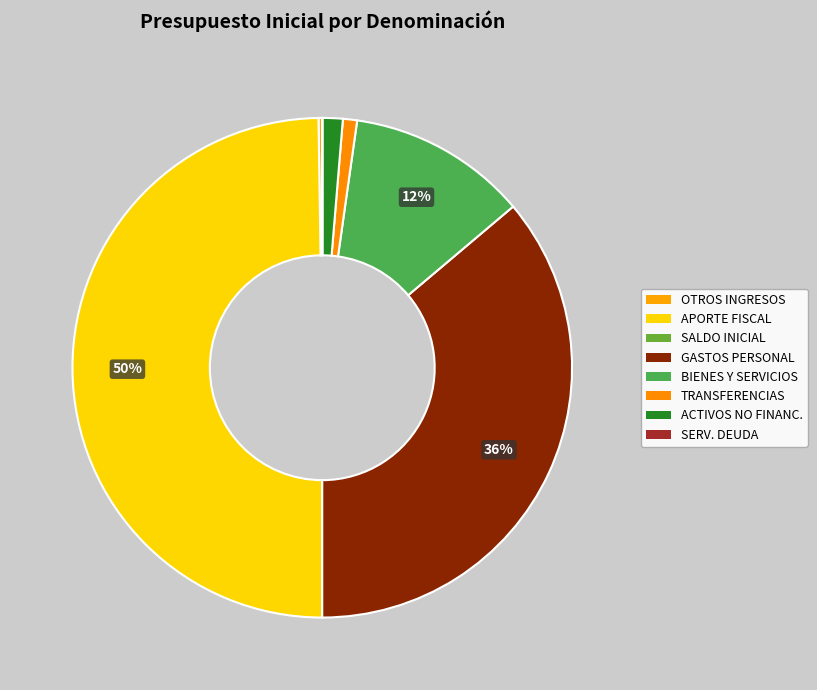

Is there a majority slice in this chart?

No